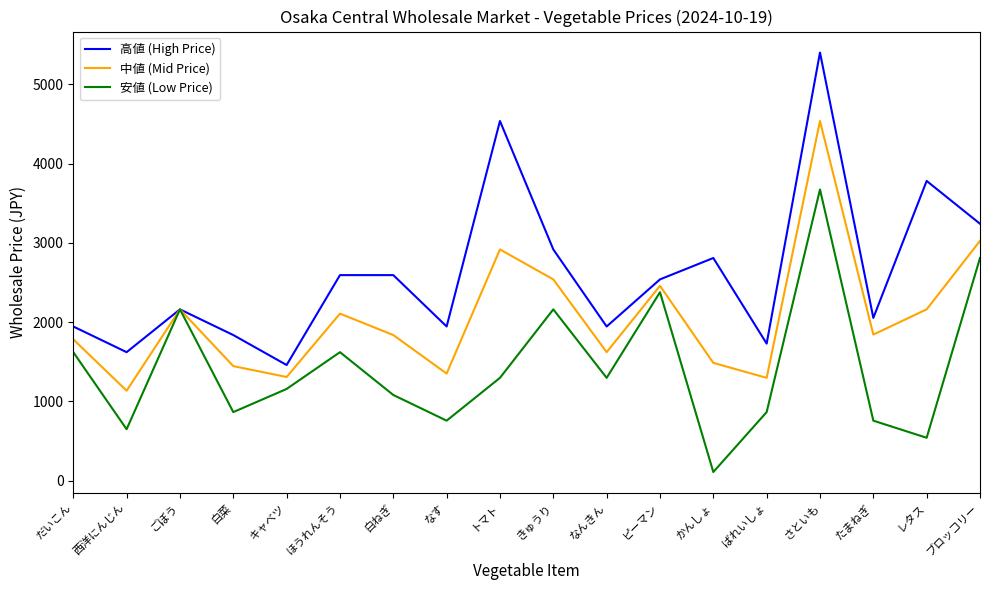

What is the maximum value for 安値 (Low Price)?

3672